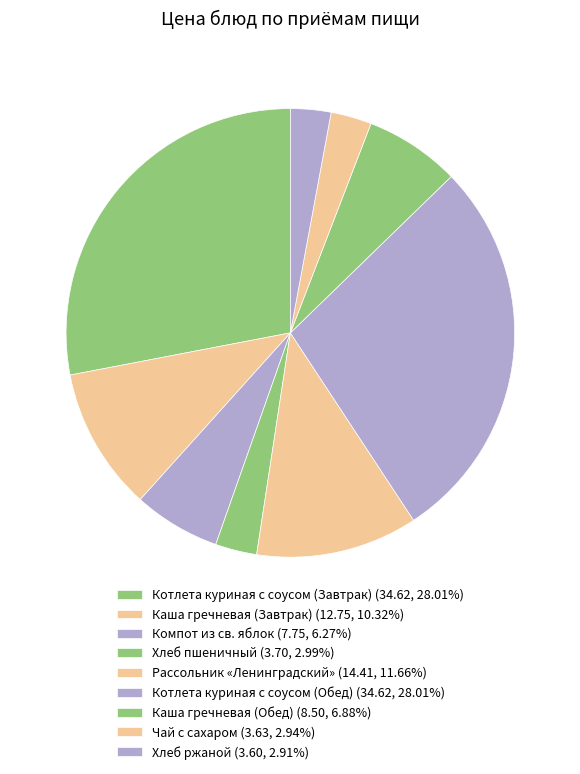

To the nearest percent, what percentage of the pie is Хлеб ржаной?

3%